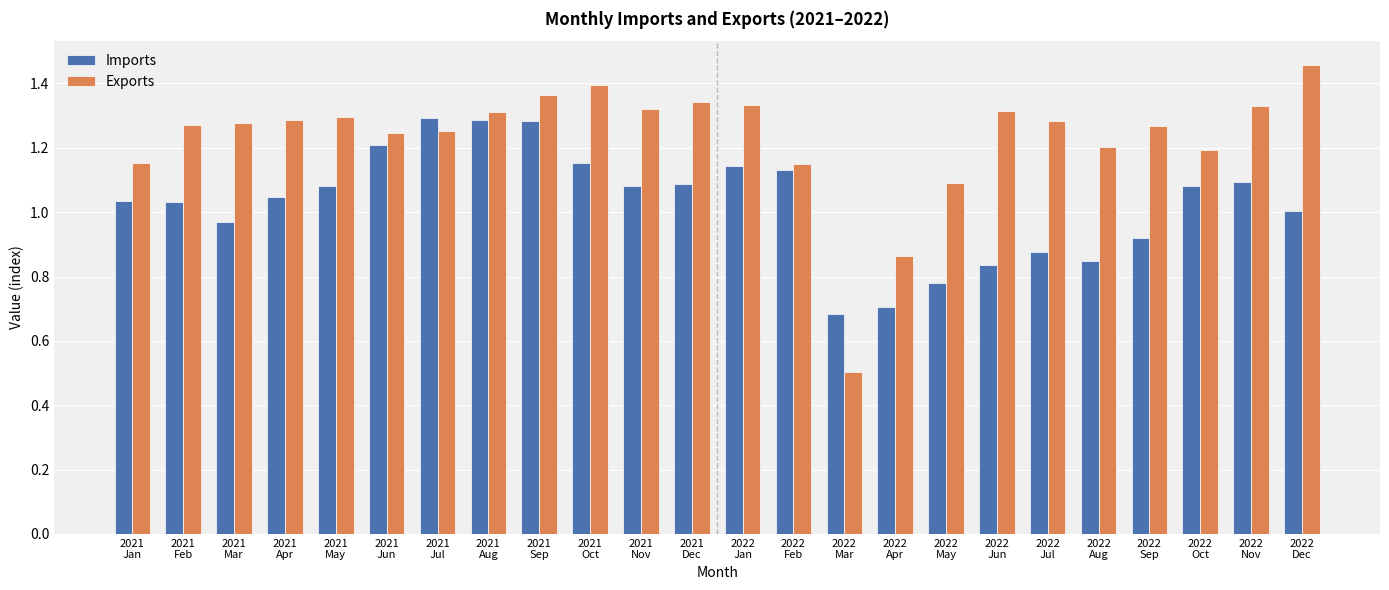

Rank the series by their average value, from lowest to highest.

Imports, Exports